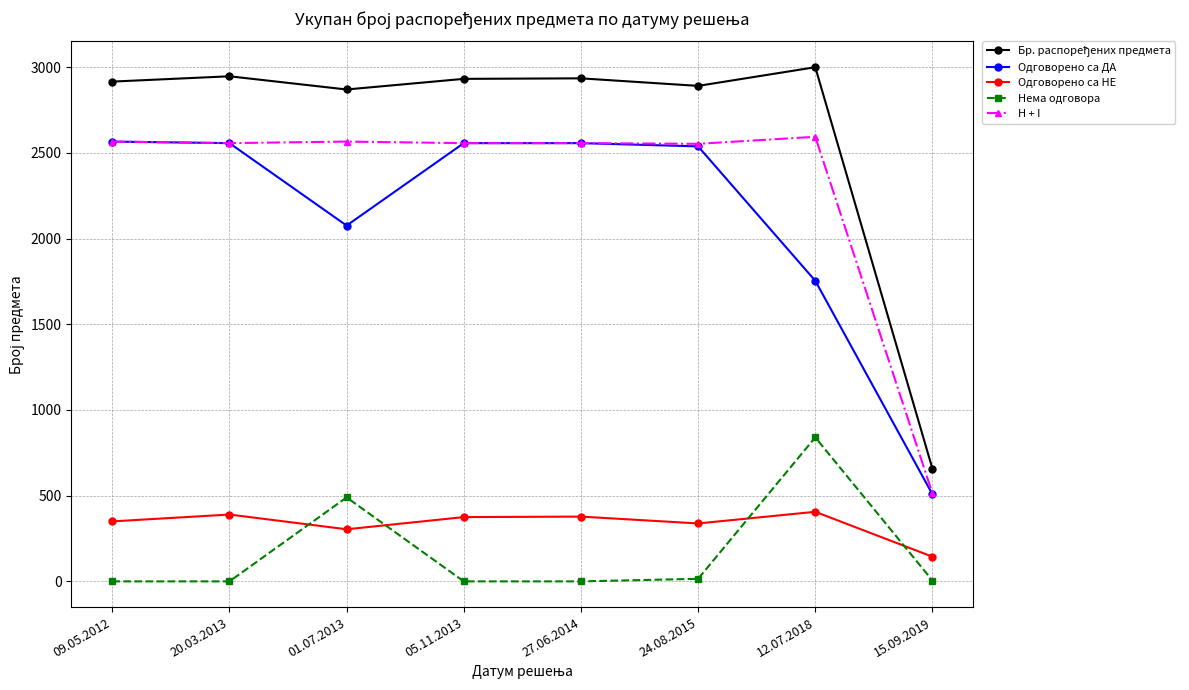

Where is Нема одговора nearest to the value 420?

01.07.2013